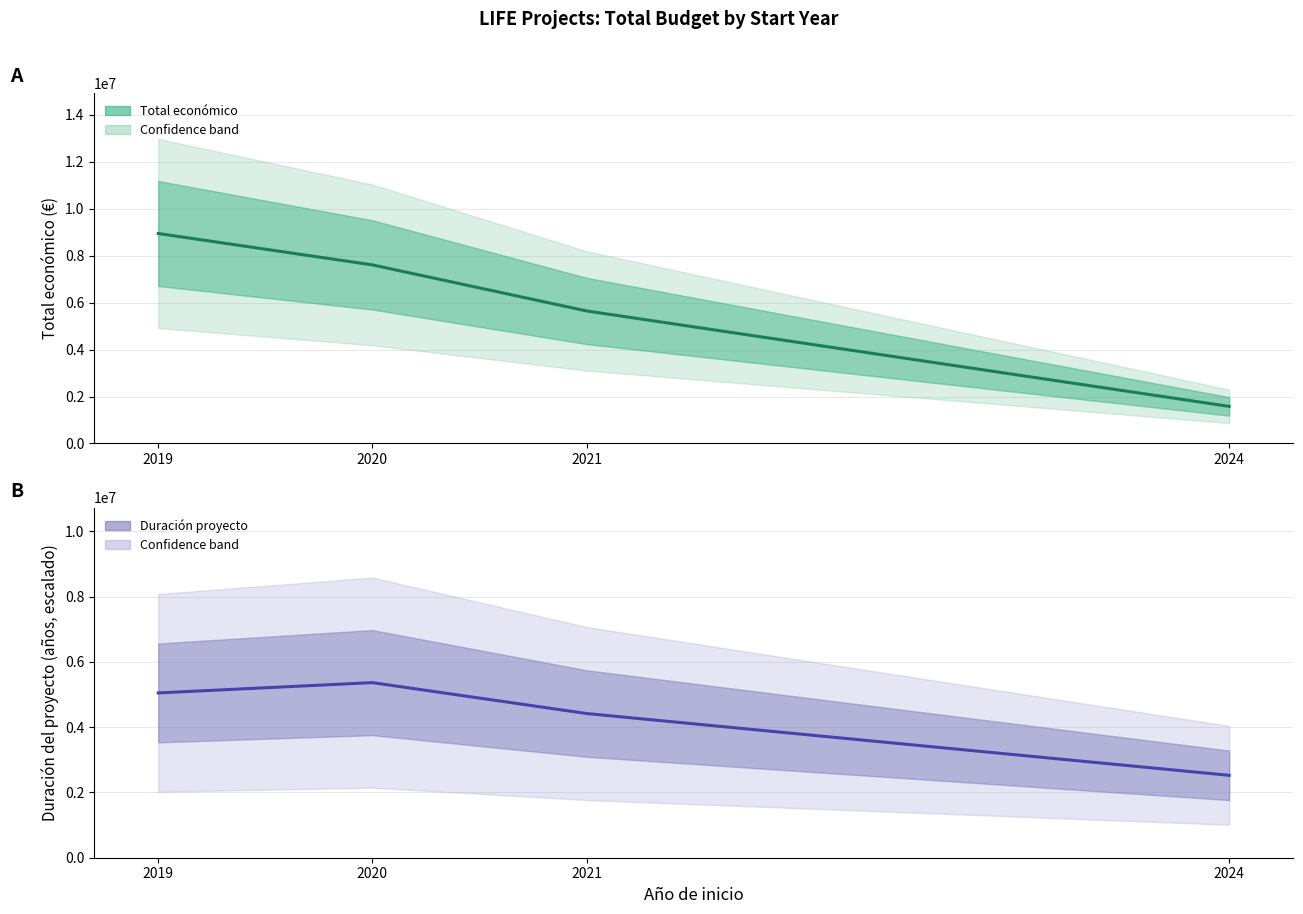

Which series ends up on top after the final intersection of Total económico and Project duration (scaled)?

Project duration (scaled)